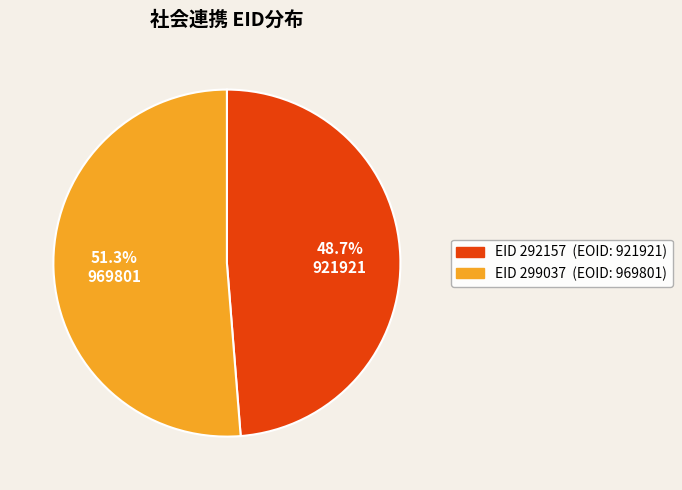

Is there any slice that represents more than half of the pie?

Yes